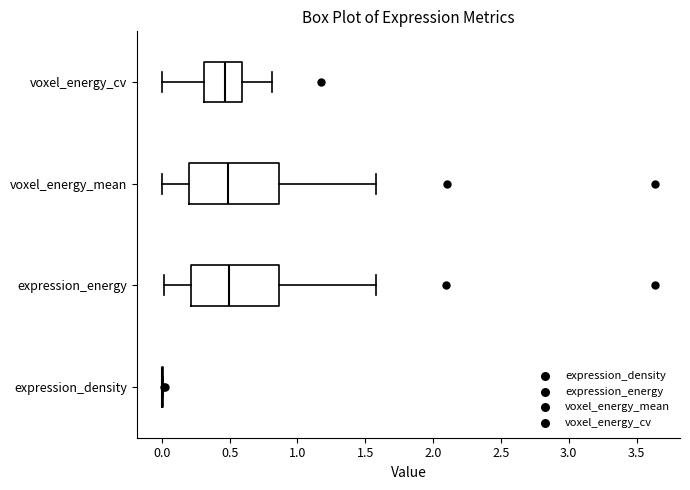

Reading bottom to top, transcribe this box plot: for each box, give where its median line is, the range the box spans, and where its two whiskers end, as read against the x-axis. The values are not printed on the chart, so give them approximately, as read against the axis.

expression_density: box collapsed to a line at 0.00, whiskers 0.00 to 0.00
expression_energy: median 0.50, box 0.20 to 0.85, whiskers 0.00 to 1.60
voxel_energy_mean: median 0.50, box 0.20 to 0.85, whiskers 0.00 to 1.60
voxel_energy_cv: median 0.45, box 0.30 to 0.60, whiskers 0.00 to 0.80